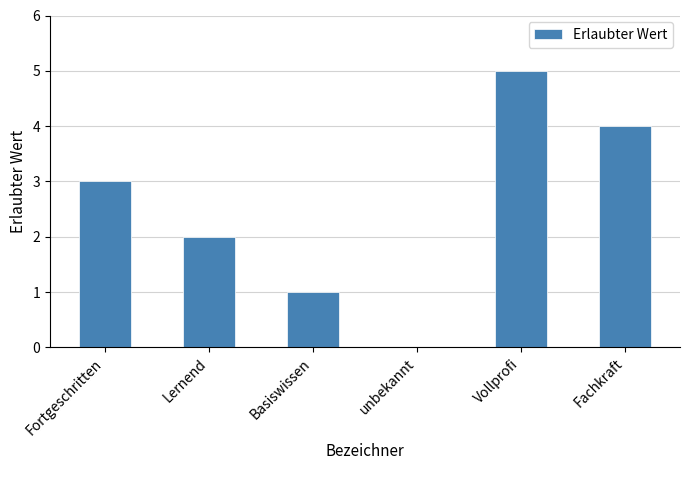

What is the sum of the values at Basiswissen and Lernend?

3